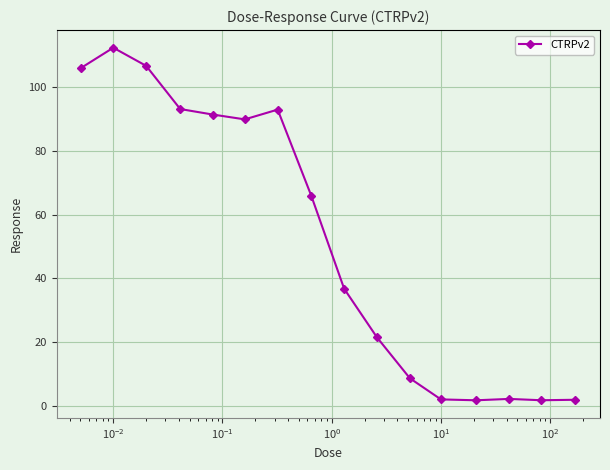

What is the greatest value displayed?

112.5